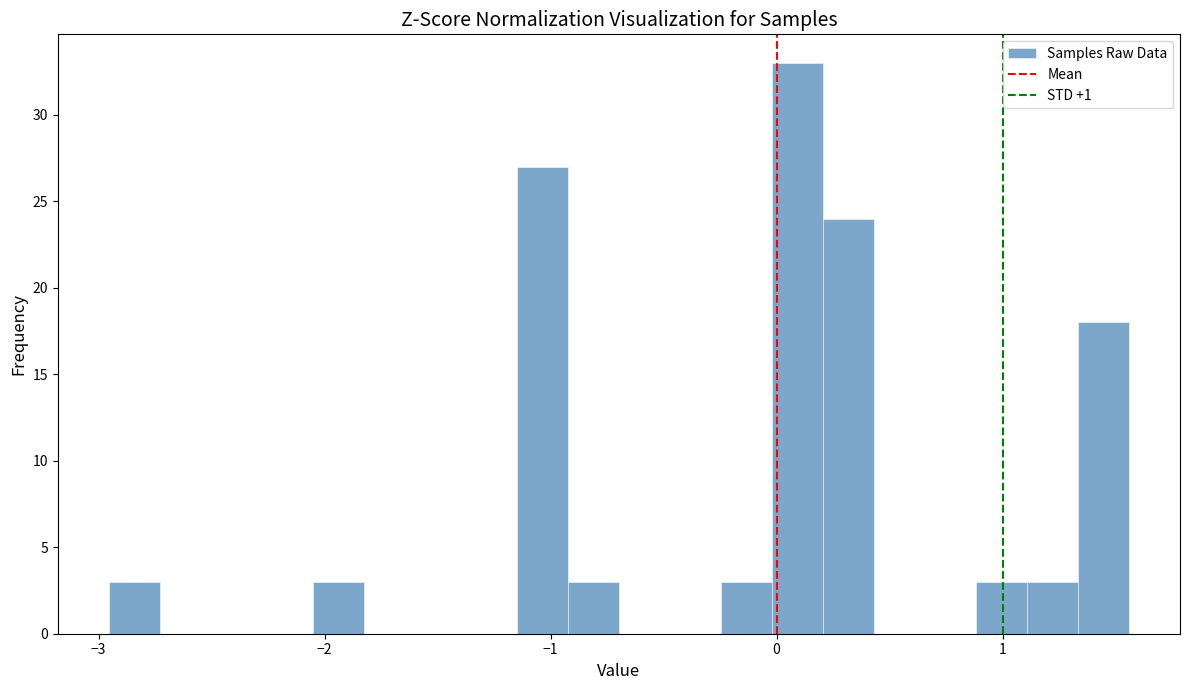

Around what value on the x-axis is the tallest bar? Give the approximate position of its centre, as read against the axis.

0.1